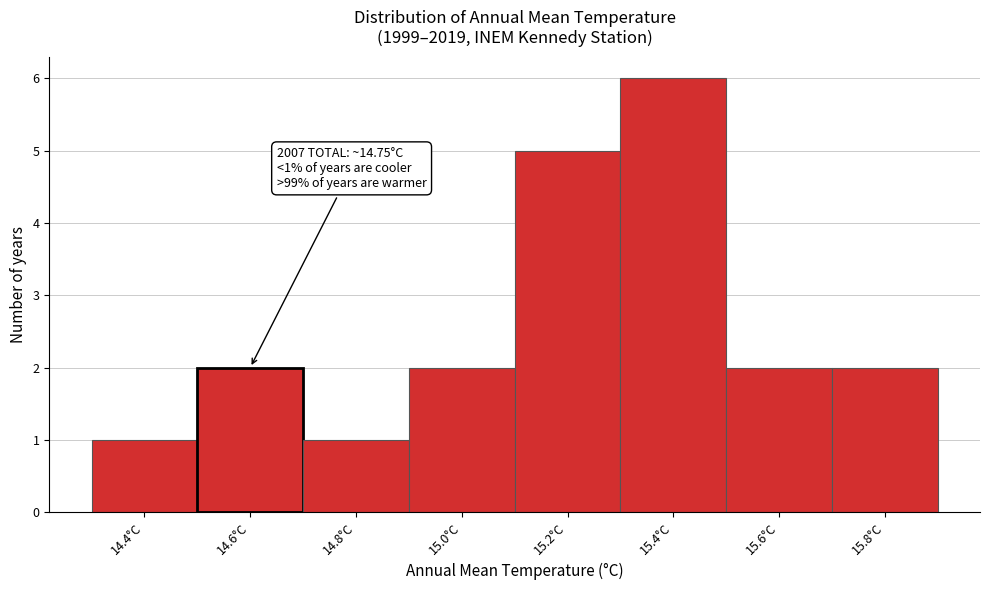

Reading left to right, transcribe all the data shown in this chart.

1	2	1	2	5	6	2	2